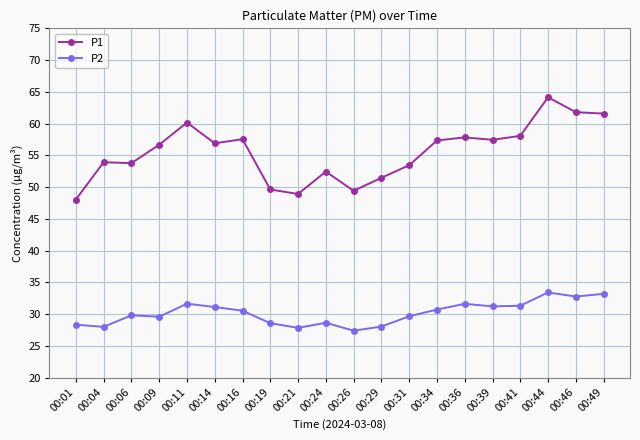

What is the spread (max minus min) of values at 00:39?

26.2